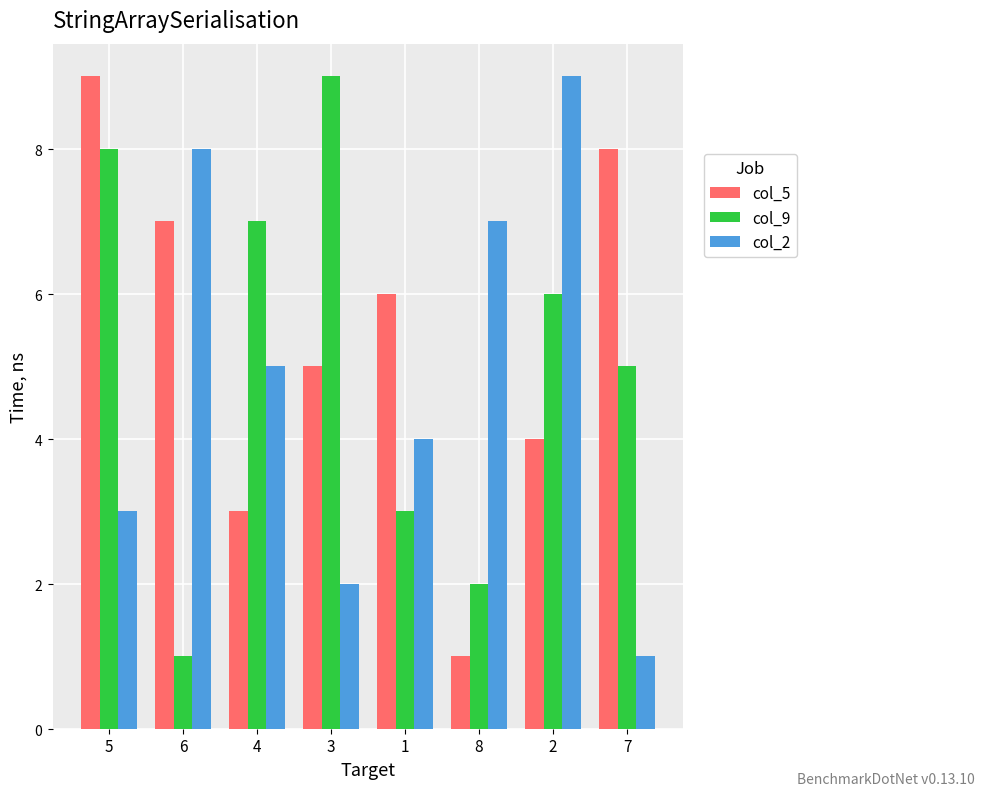

Are the bars grouped side by side (vs. stacked)?

Yes